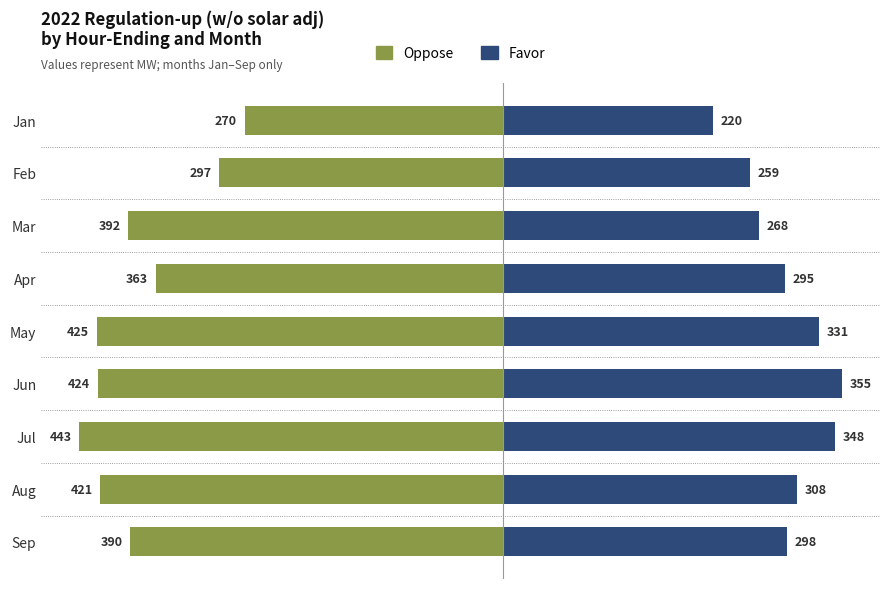

How many data points in Favor are less than 298?

4